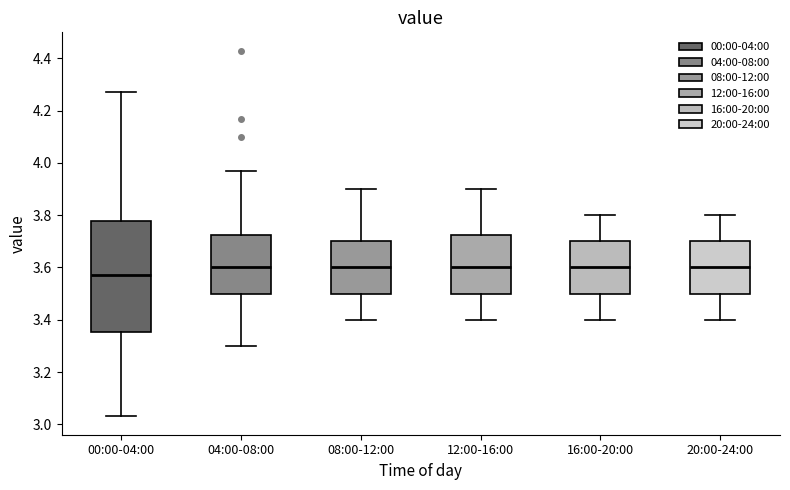

Where is the upper edge of the box for 16:00-20:00 on the y-axis? The values are not printed on the chart, so give them approximately, as read against the axis.

3.70